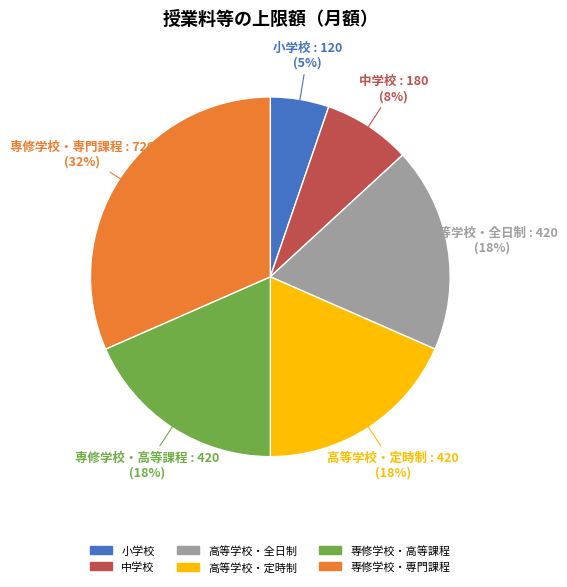

To the nearest percent, what portion does 専修学校・専門課程 represent?

32%